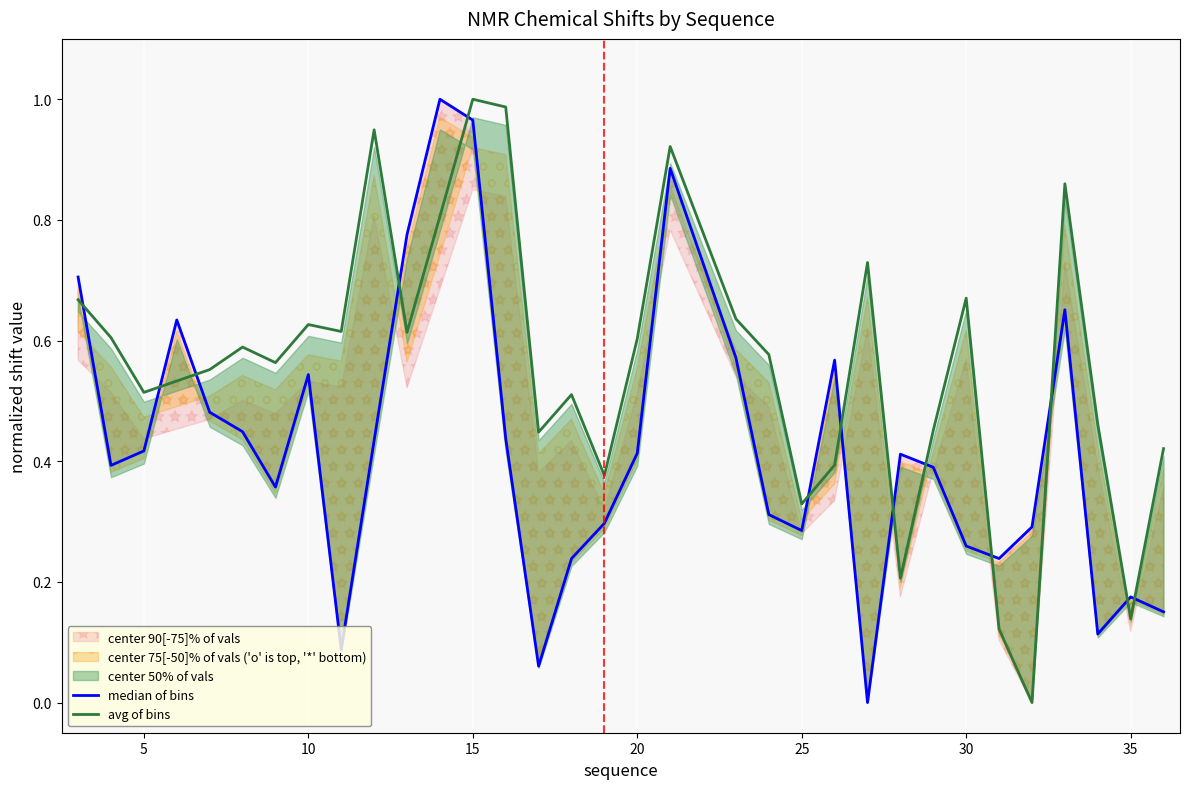

How many interior local peaks does the median of bins series have?

8